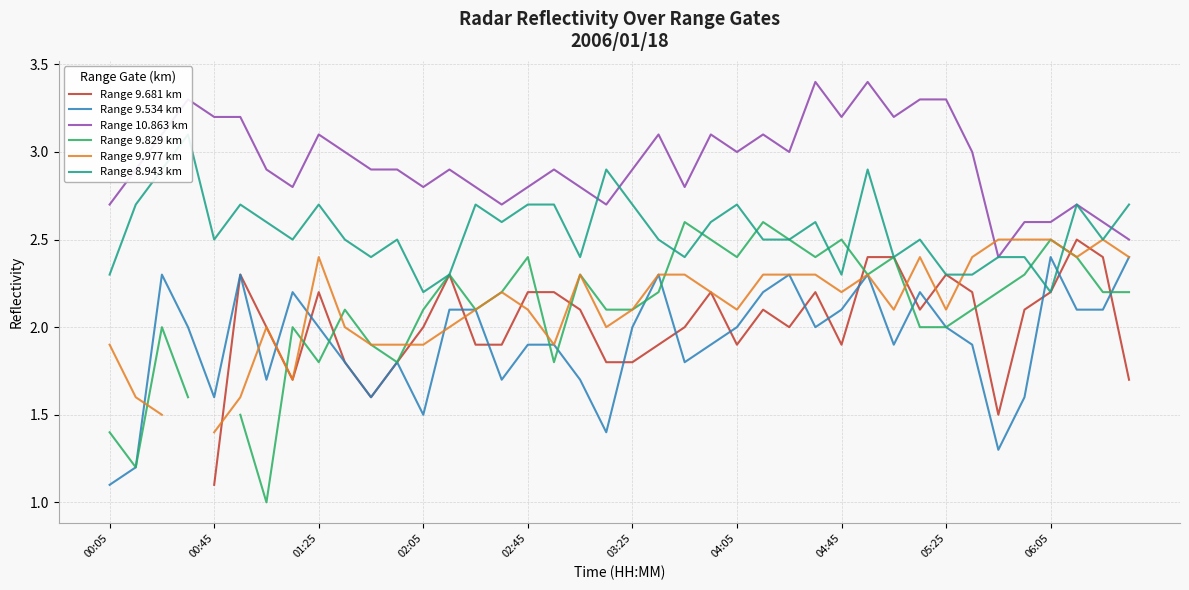

In Range 9.829 km, how many points are lower than both neighbors (excluding endpoints)?

9